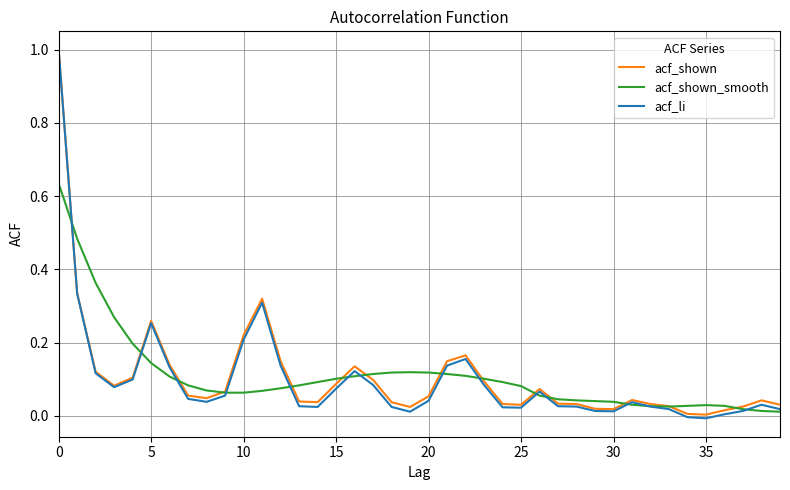

Which series has the widest spread of values?

acf_li